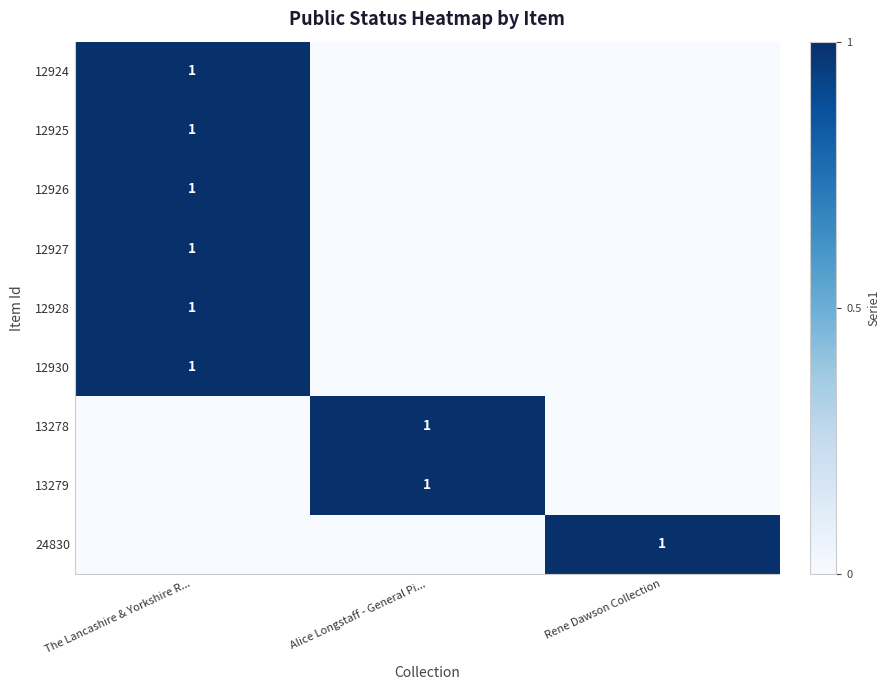

What is the spread (max minus min) of values at Rene Dawson Collection?

1